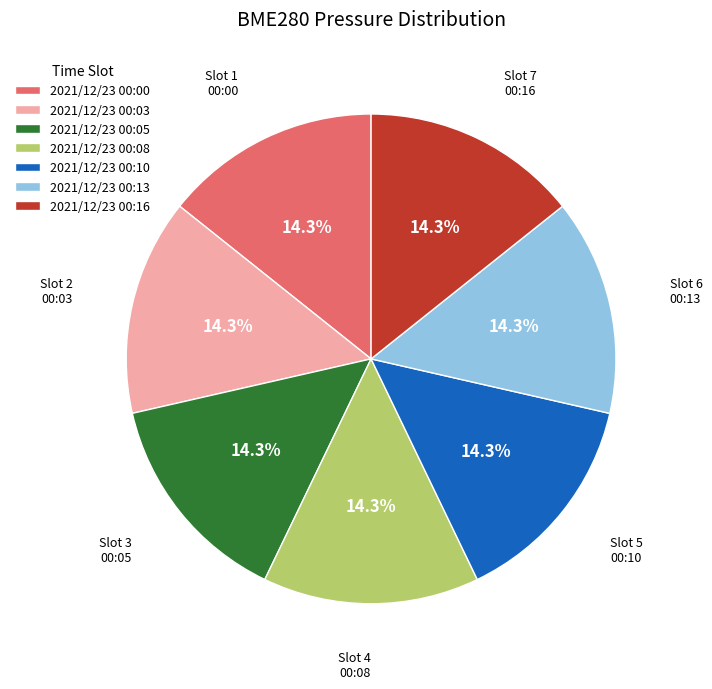

Is the sum of 2021/12/23 00:10 and 2021/12/23 00:05 greater than half?

No